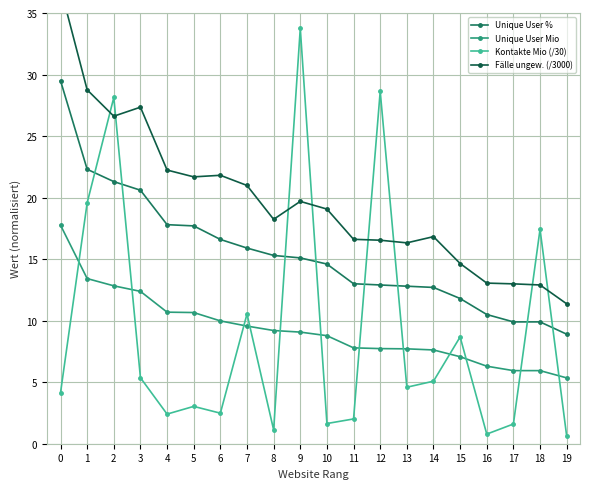

What is the lowest value of the Unique User Mio series?

5.3